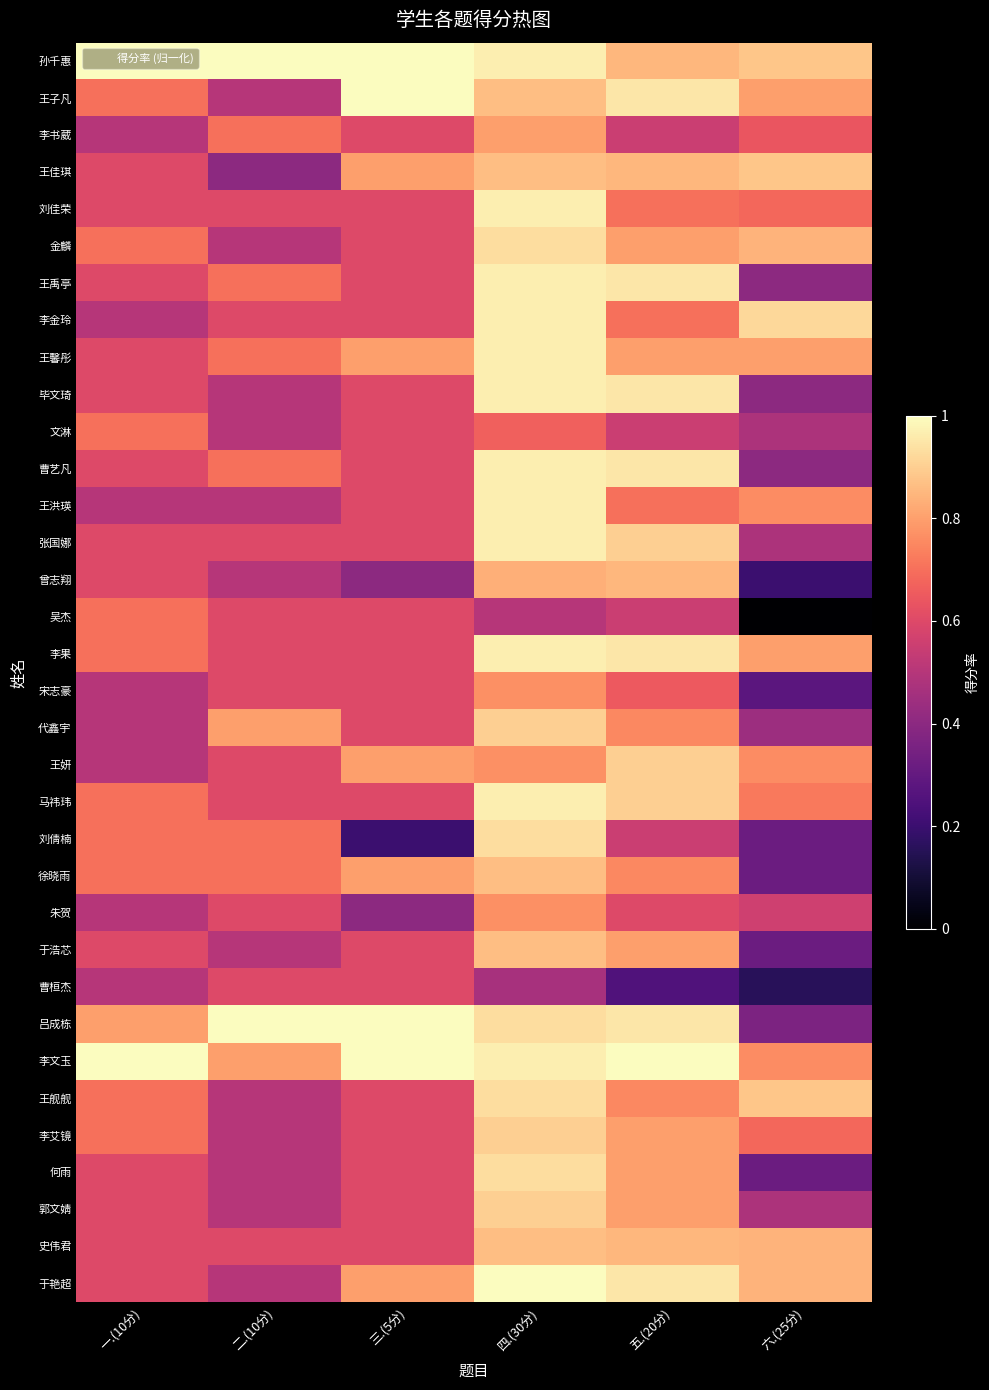

Which has a higher value, 六.(25分) or 五.(20分)?

六.(25分)